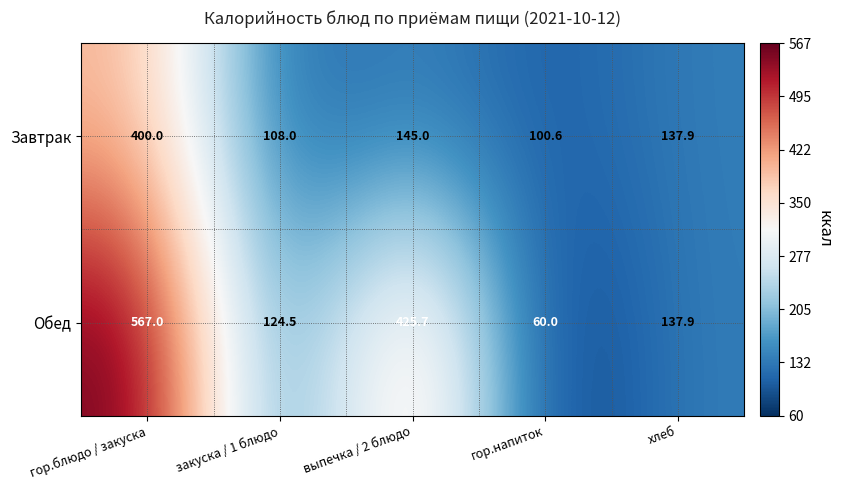

Rank the series at закуска / 1 блюдо from highest to lowest value.

Обед, Завтрак